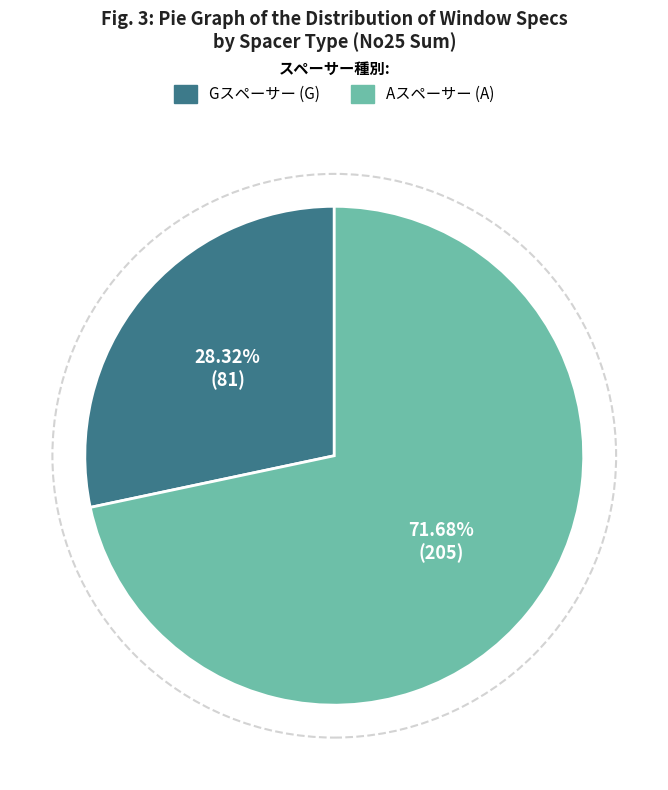

Is there any slice that represents more than half of the pie?

Yes